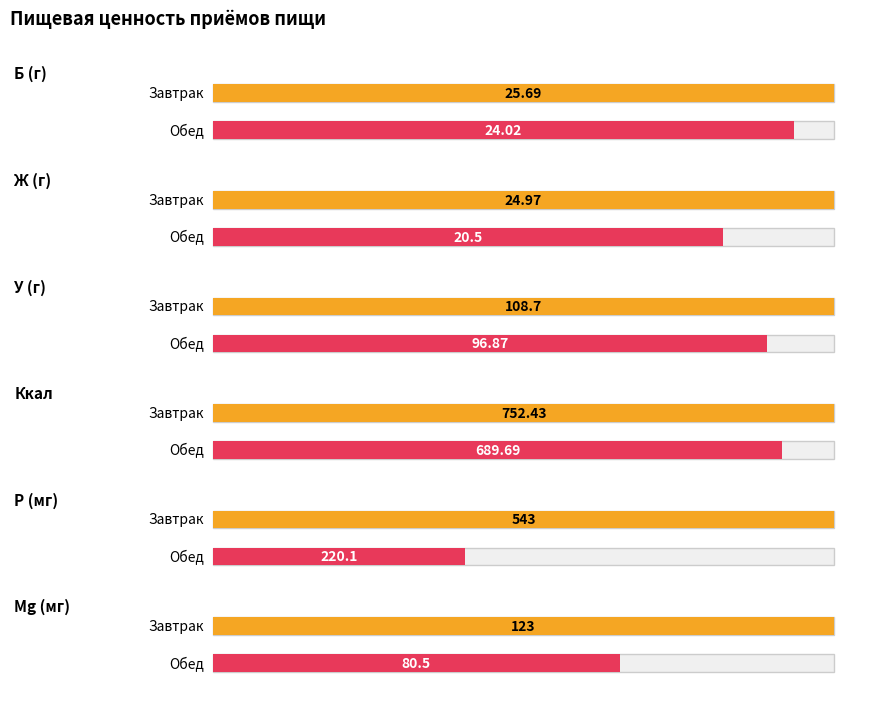

Reading left to right, list all the values displayed in this chart.

Завтрак: 25.7	25.0	108.7	752.4	543.0	123.0
Обед: 24.0	20.5	96.9	689.7	220.1	80.5